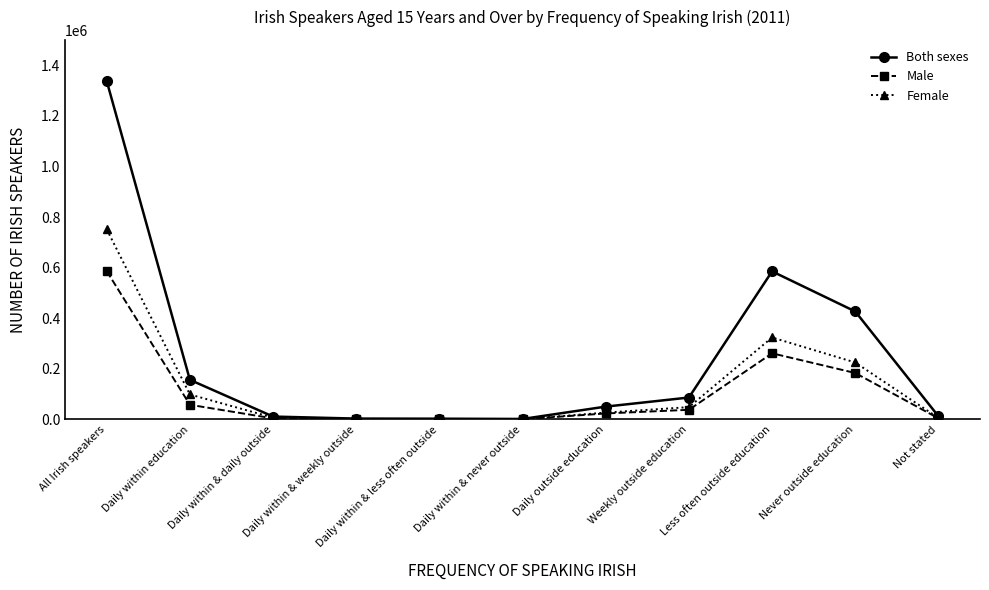

Rank the series by their maximum value, from highest to lowest.

Both sexes, Female, Male